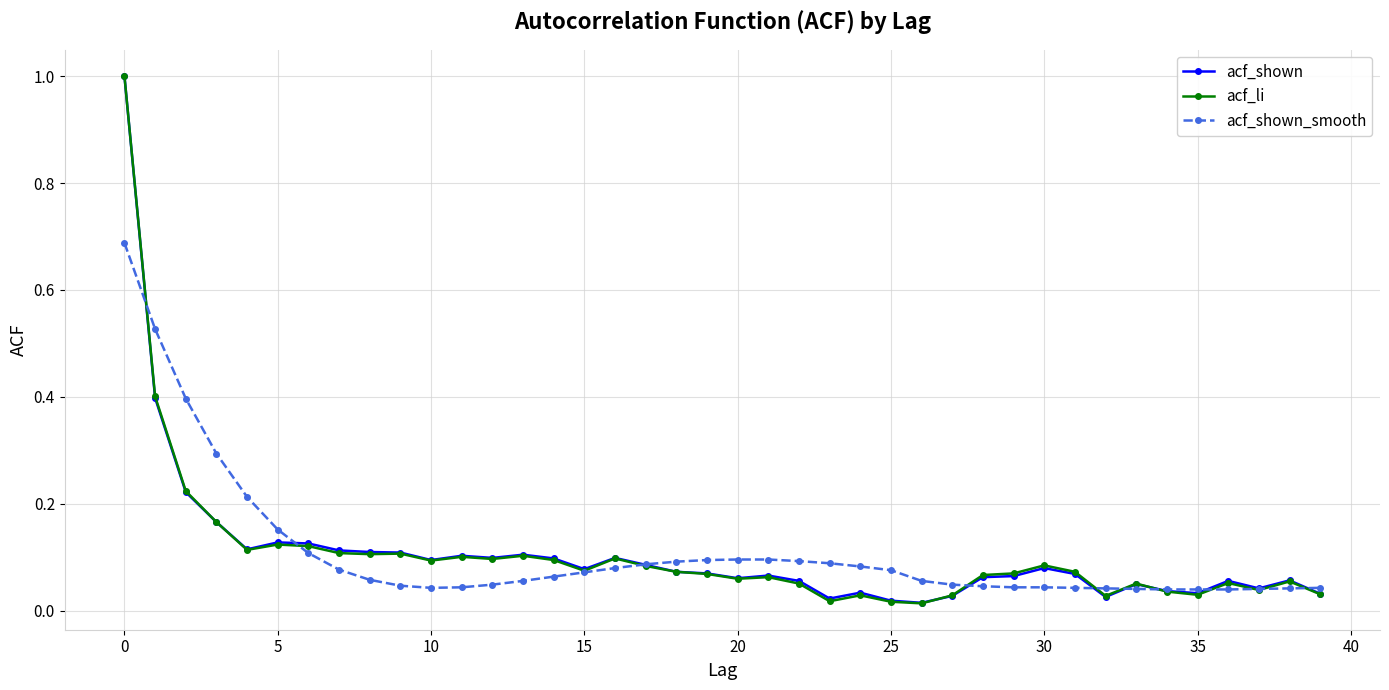

Is this an area chart (filled region under the line)?

No